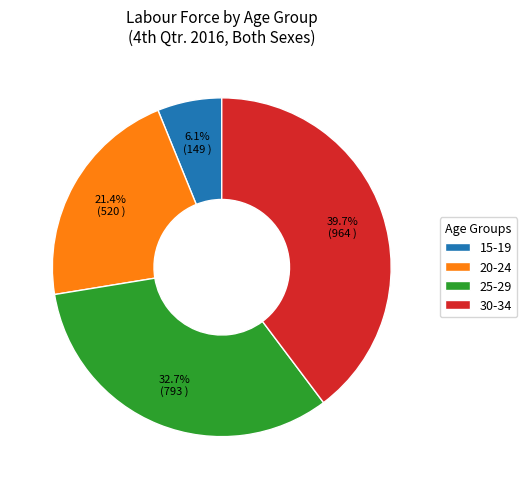

Is there any slice that represents more than half of the pie?

No